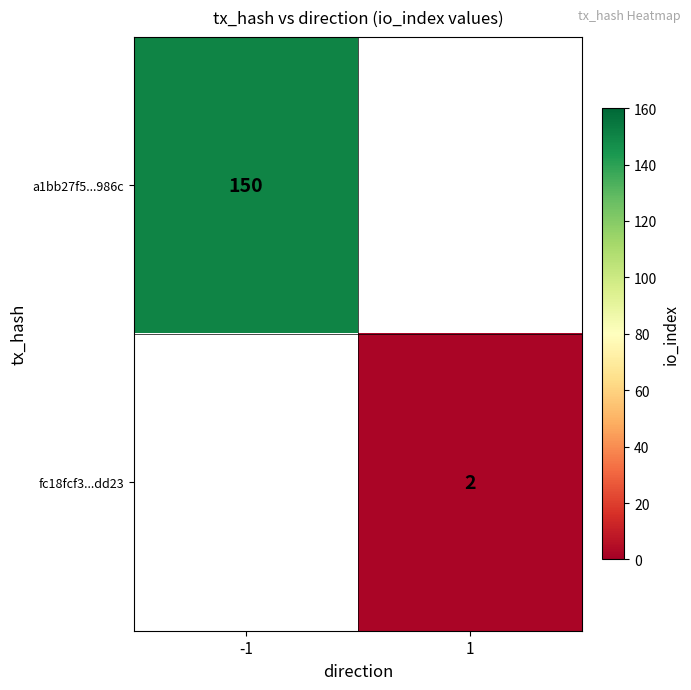

At which category does the chart reach its minimum across all series?

1